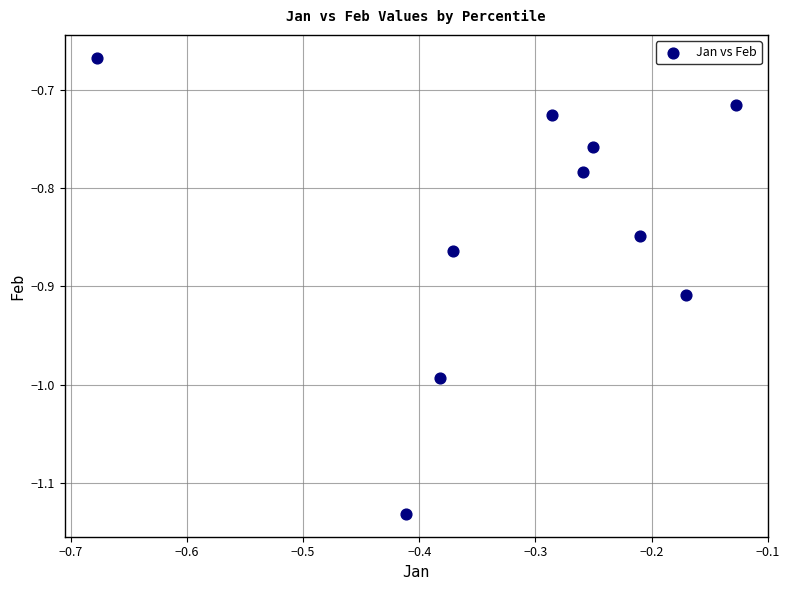

What is the average X value?

-0.3